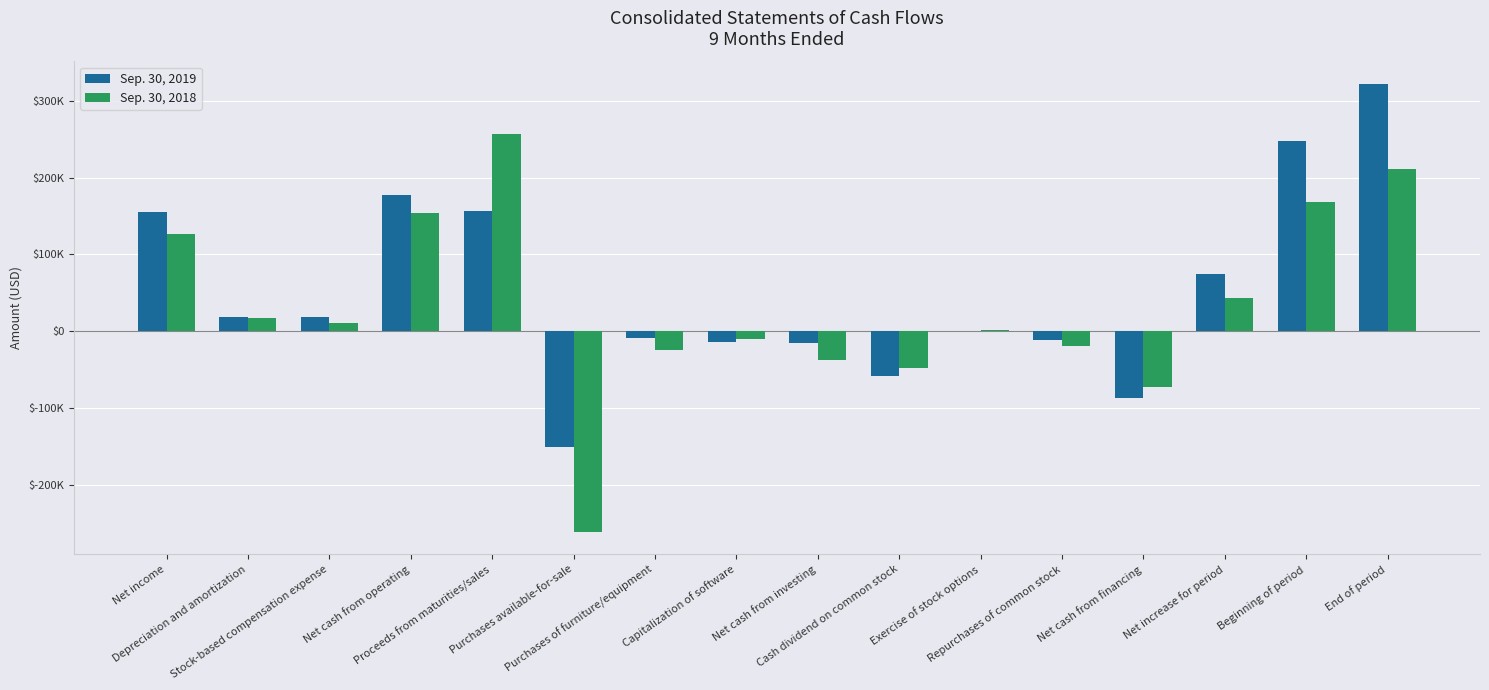

Between Net income and Net cash from operating, which is larger?

Net cash from operating